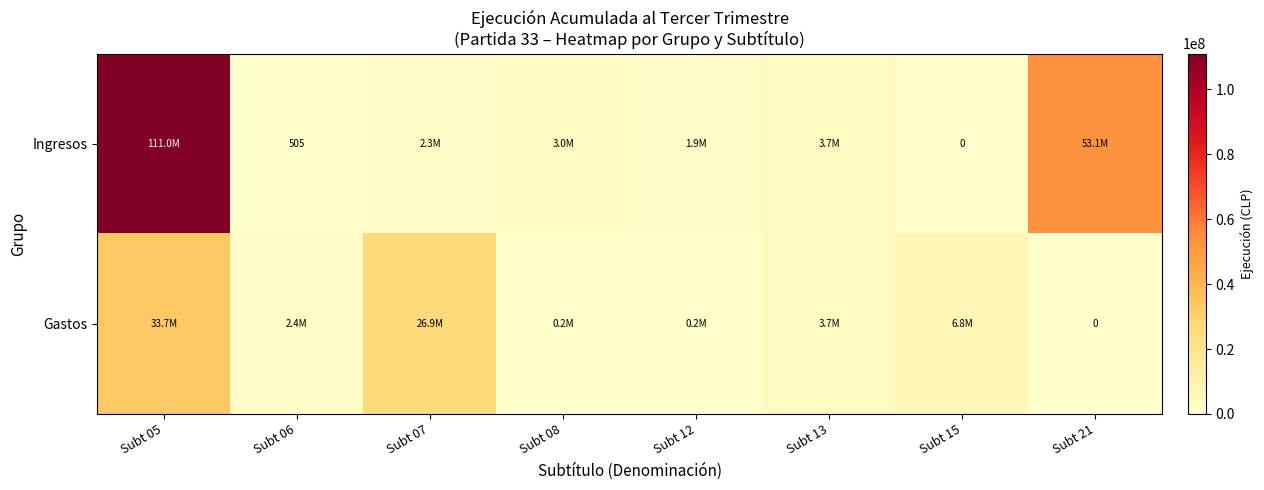

What is the highest value of the Gastos series?

33669725